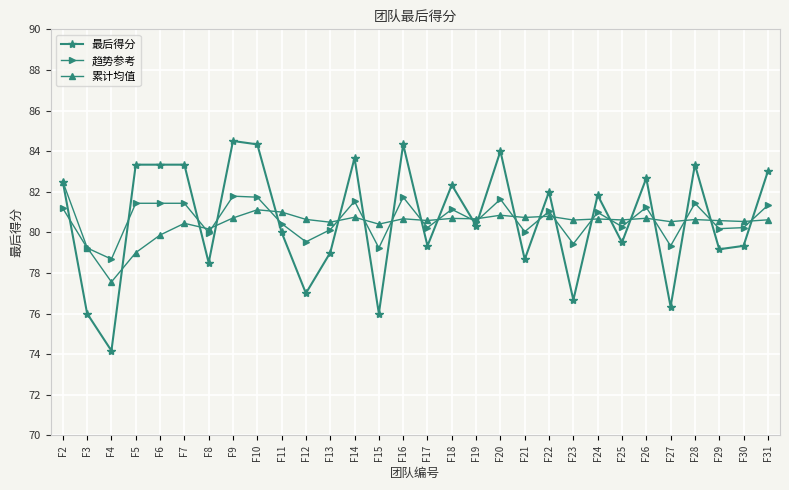

What is the value of the 累计均值 point at the 14th from the left?

80.4